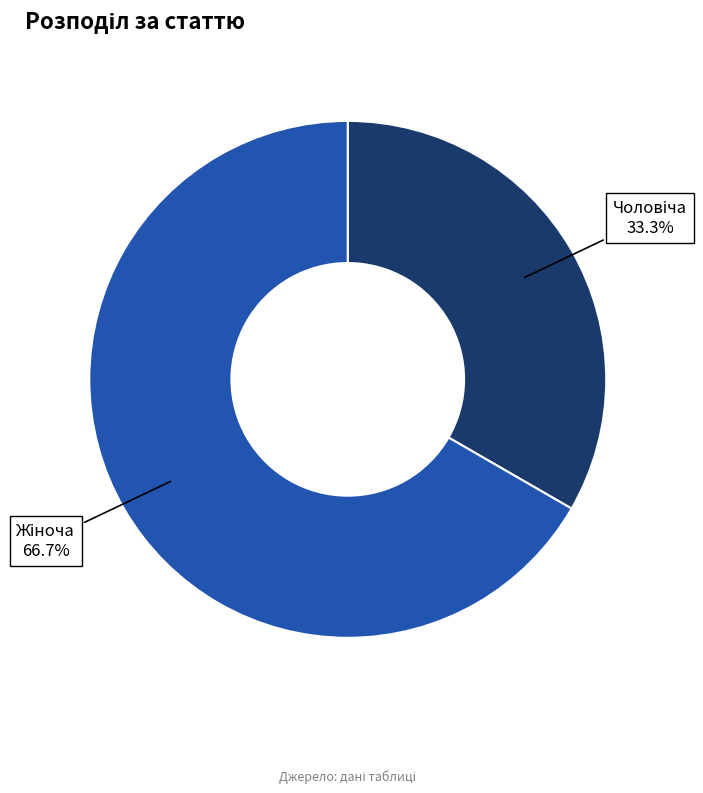

Is there a majority slice in this chart?

Yes